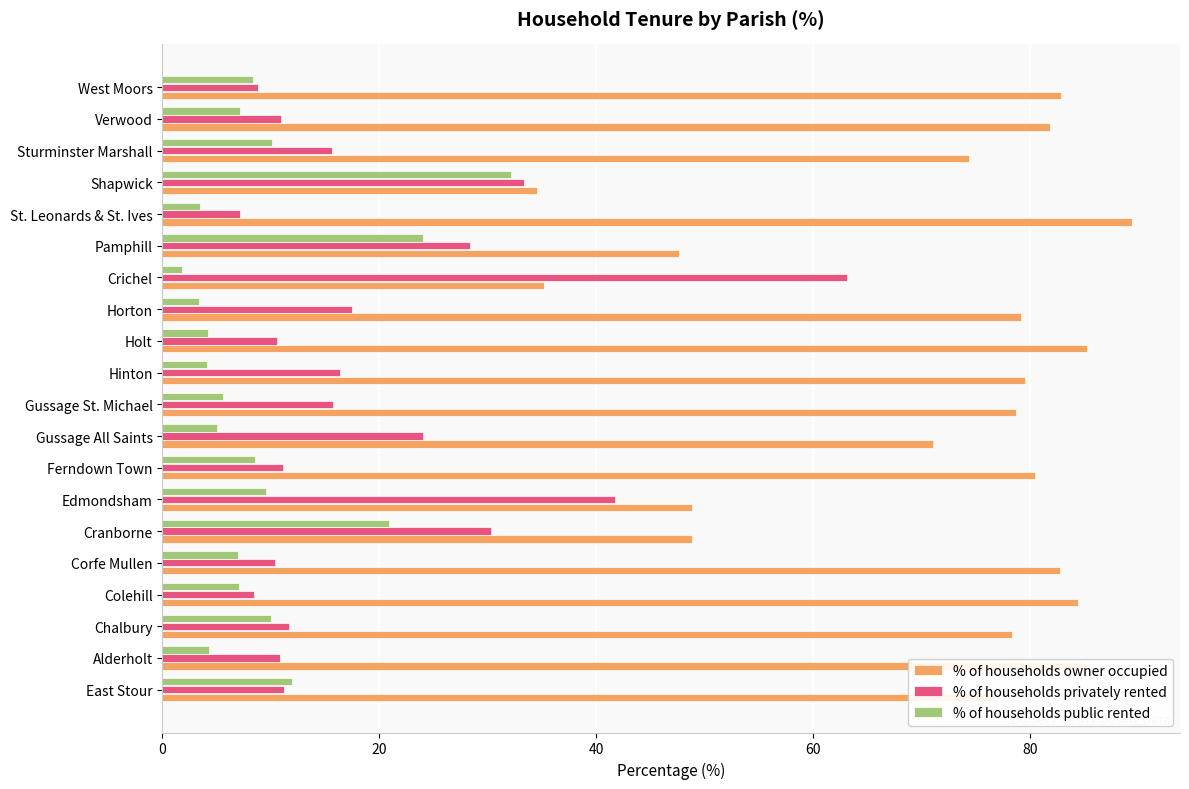

At which label does % of households privately rented reach its minimum?

St. Leonards & St. Ives